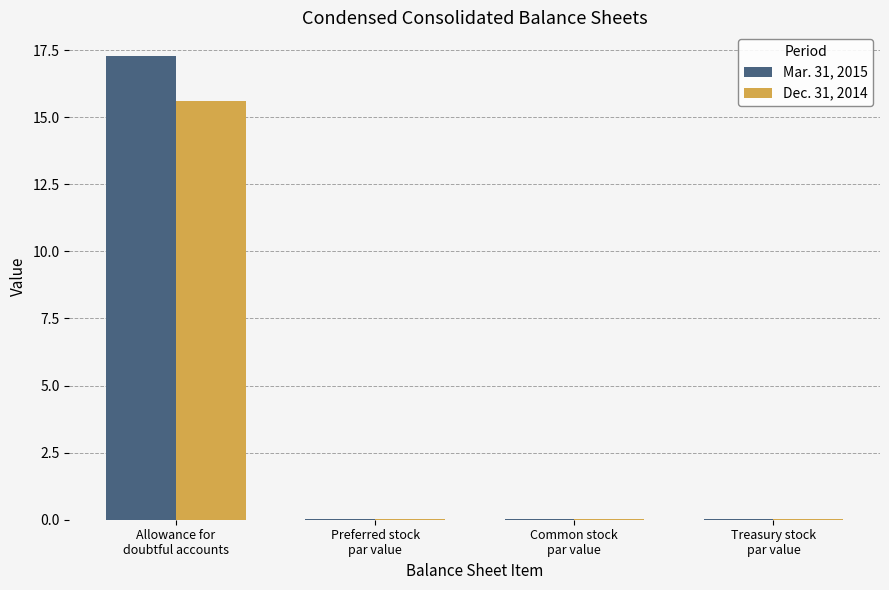

What is the highest value of the Mar. 31, 2015 series?

17.3